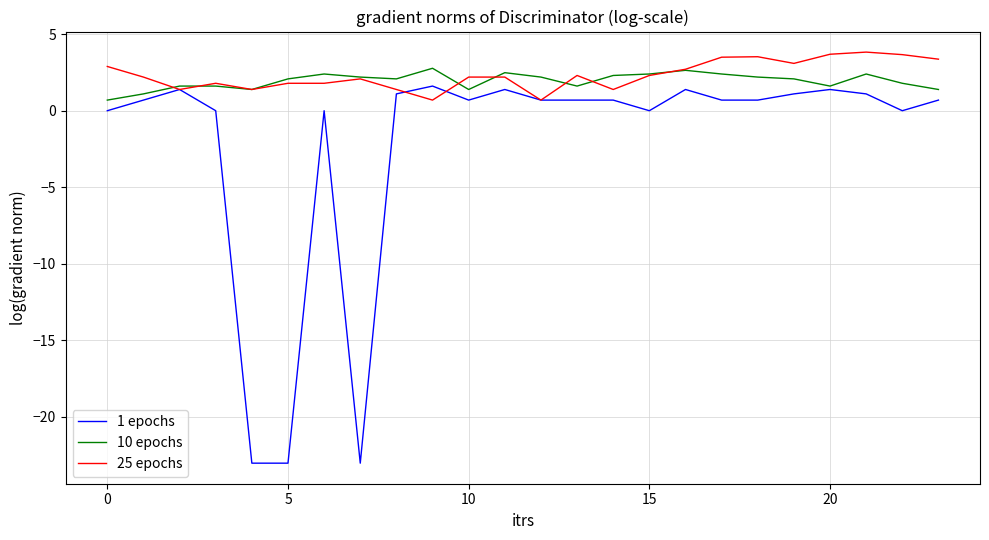

What is the greatest value displayed?

3.8